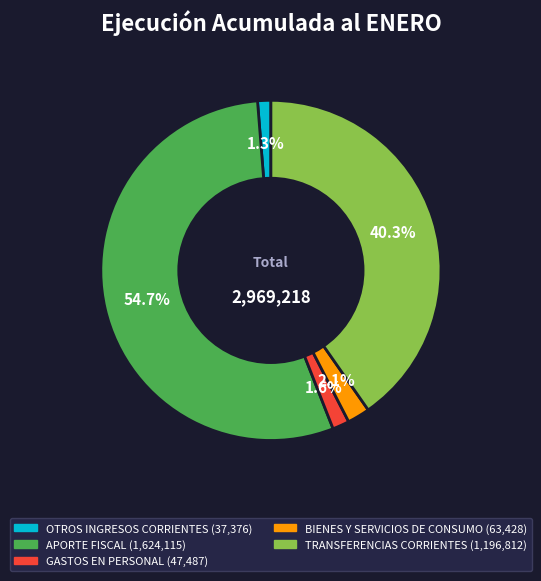

What is the largest slice in the pie chart?

APORTE FISCAL